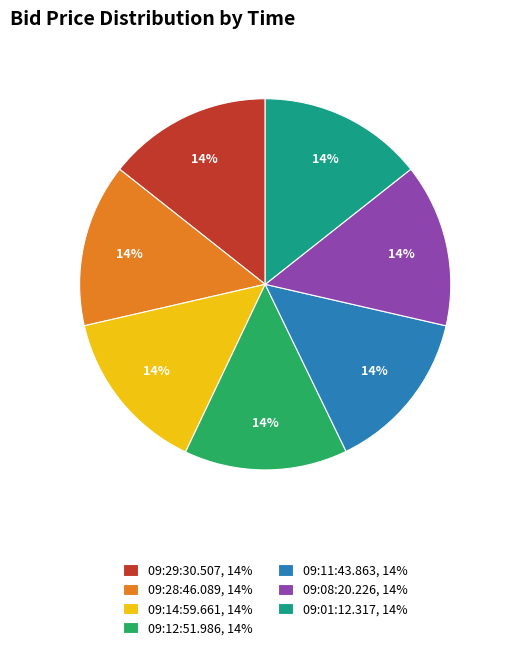

Count the number of slices in the pie.

7